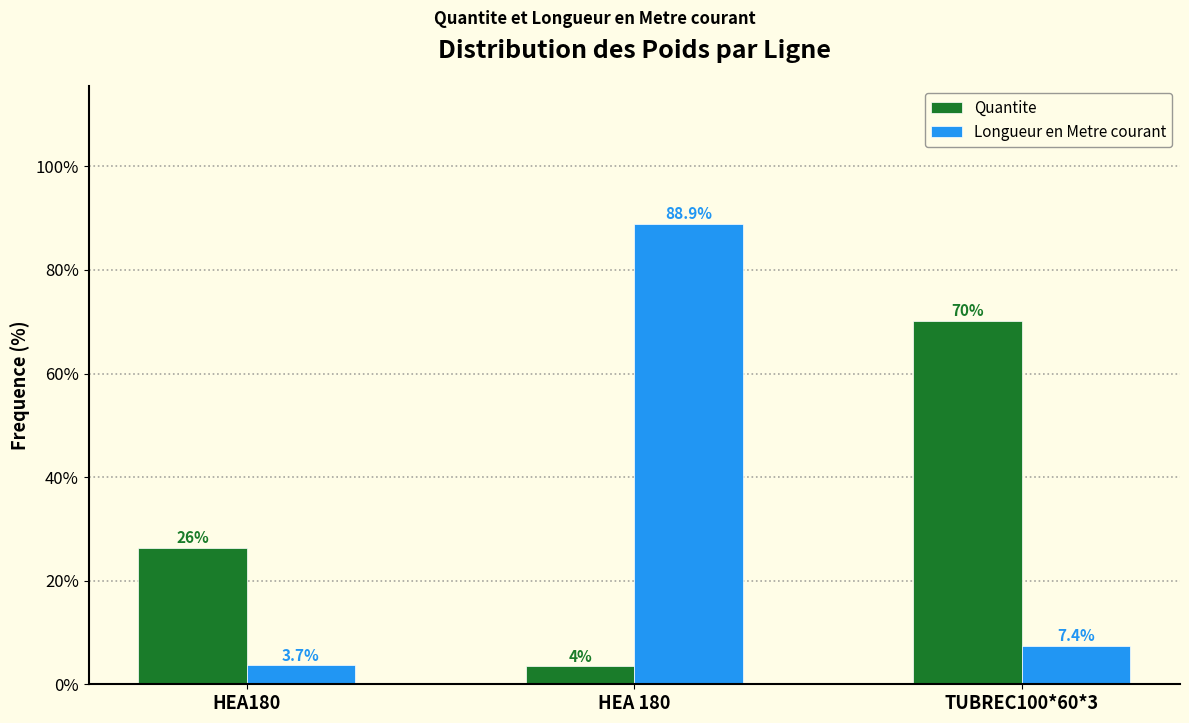

Reading left to right, list all the values displayed in this chart.

Quantite: 26.3	3.5	70.2
Longueur en Metre courant: 3.7	88.9	7.4